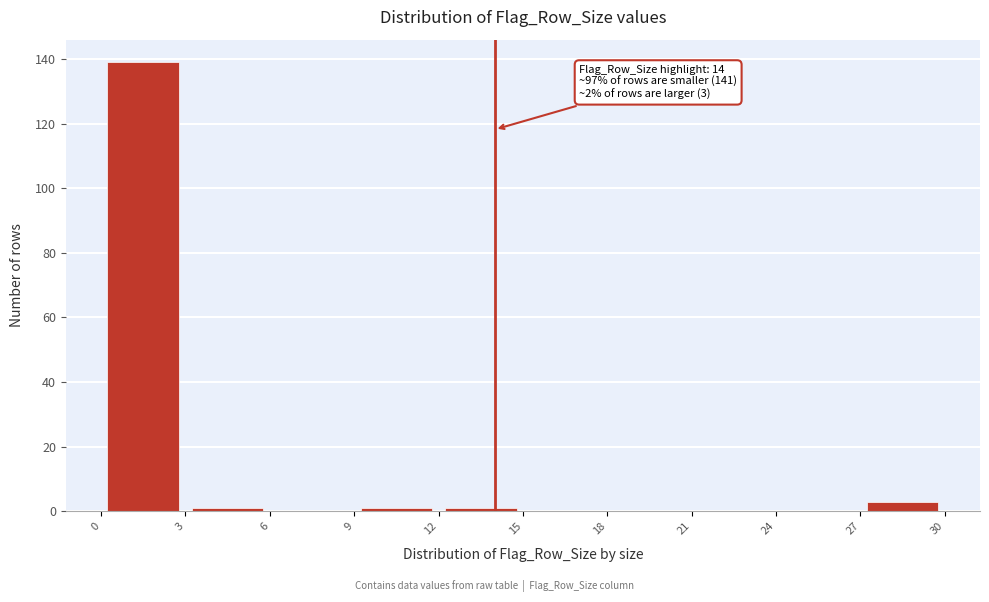

Over which range of the x-axis is the bar tallest?

0 to 3